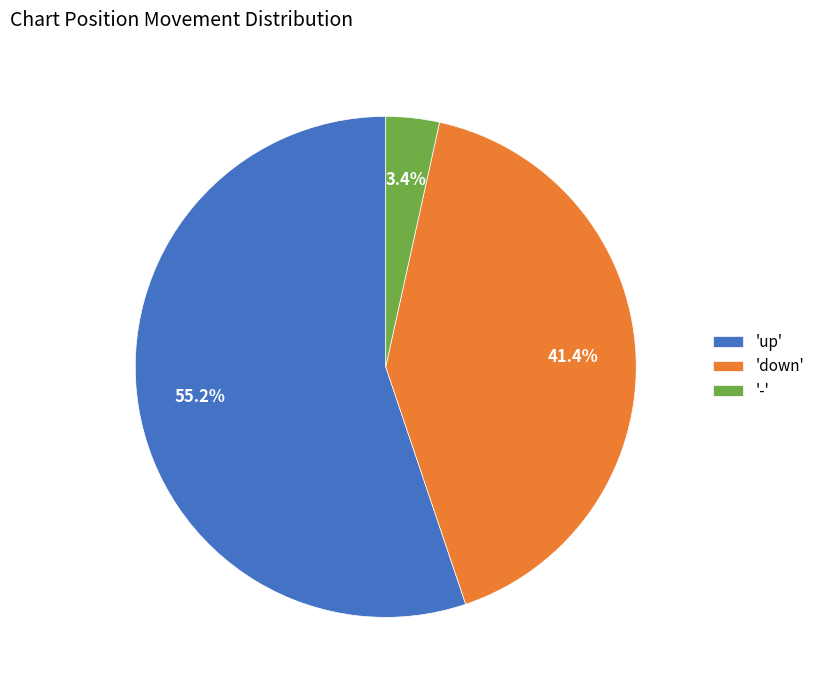

What is the ratio of the value at 'up' to the value at 'down'?

1.3